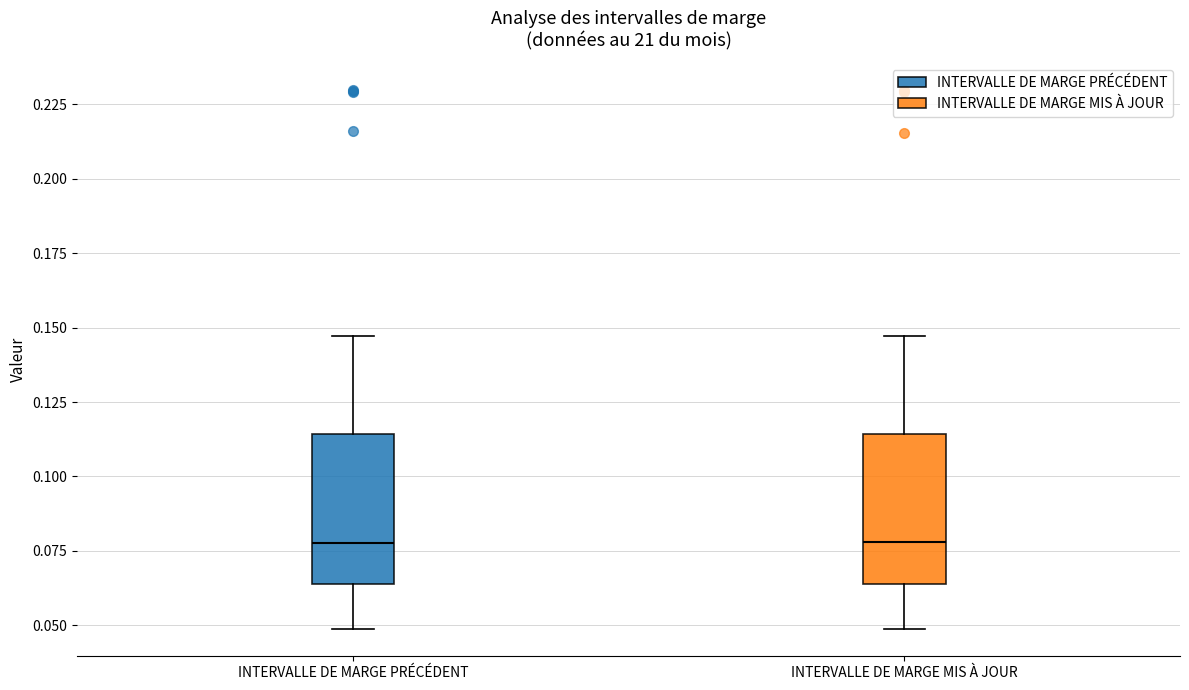

Reading left to right, read every box against the y-axis: the position of its median line, the range the box covers, and the ends of its whiskers. The values are not printed on the chart, so give them approximately, as read against the axis.

INTERVALLE DE MARGE PRÉCÉDENT: median 0.080, box 0.065 to 0.115, whiskers 0.050 to 0.145
INTERVALLE DE MARGE MIS À JOUR: median 0.080, box 0.065 to 0.115, whiskers 0.050 to 0.145